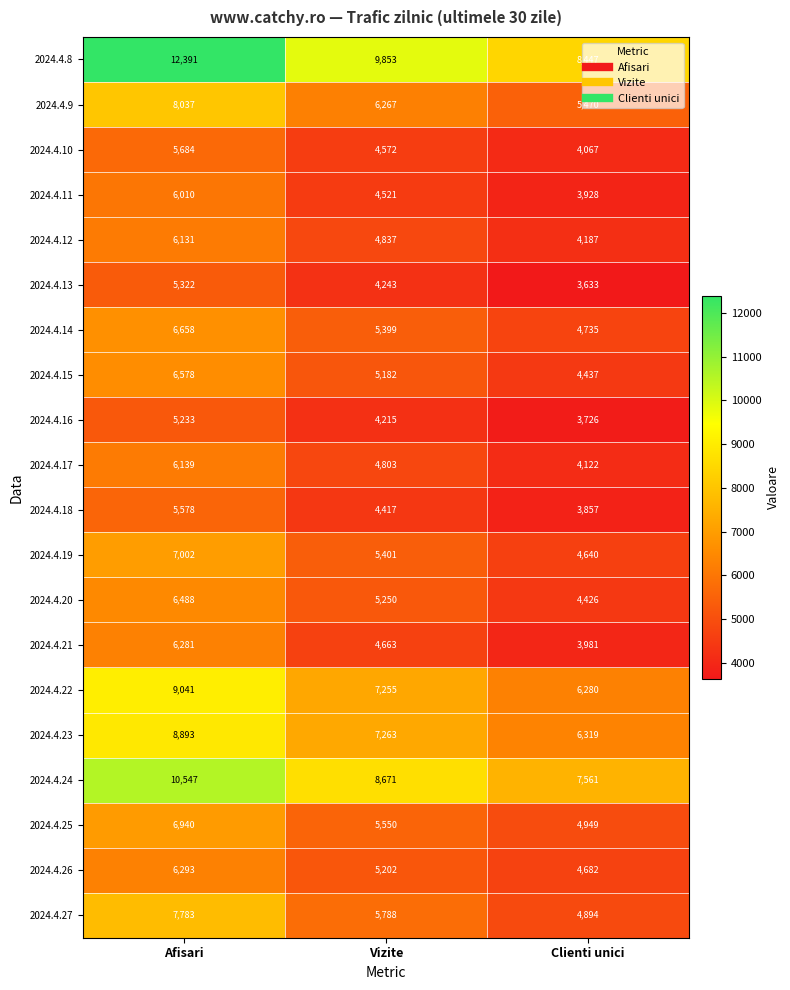

The 2024.4.11 series shows 4521 at Vizite. True or false?

True